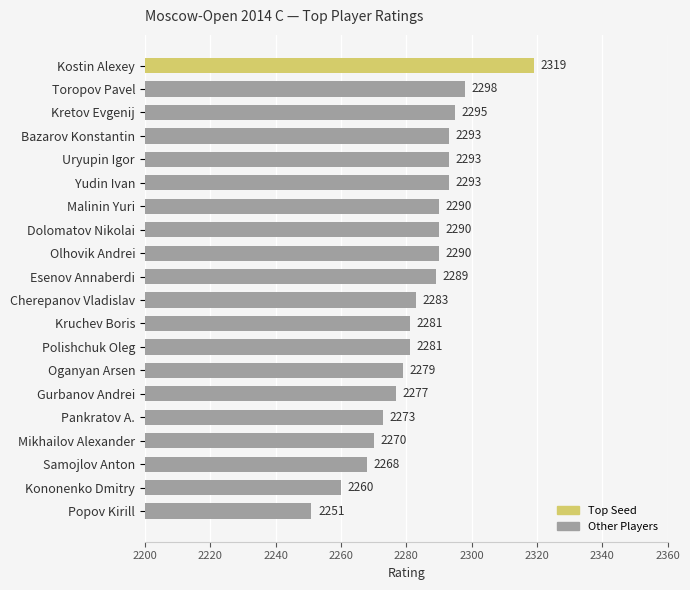

What is the difference between the maximum and minimum values?

68